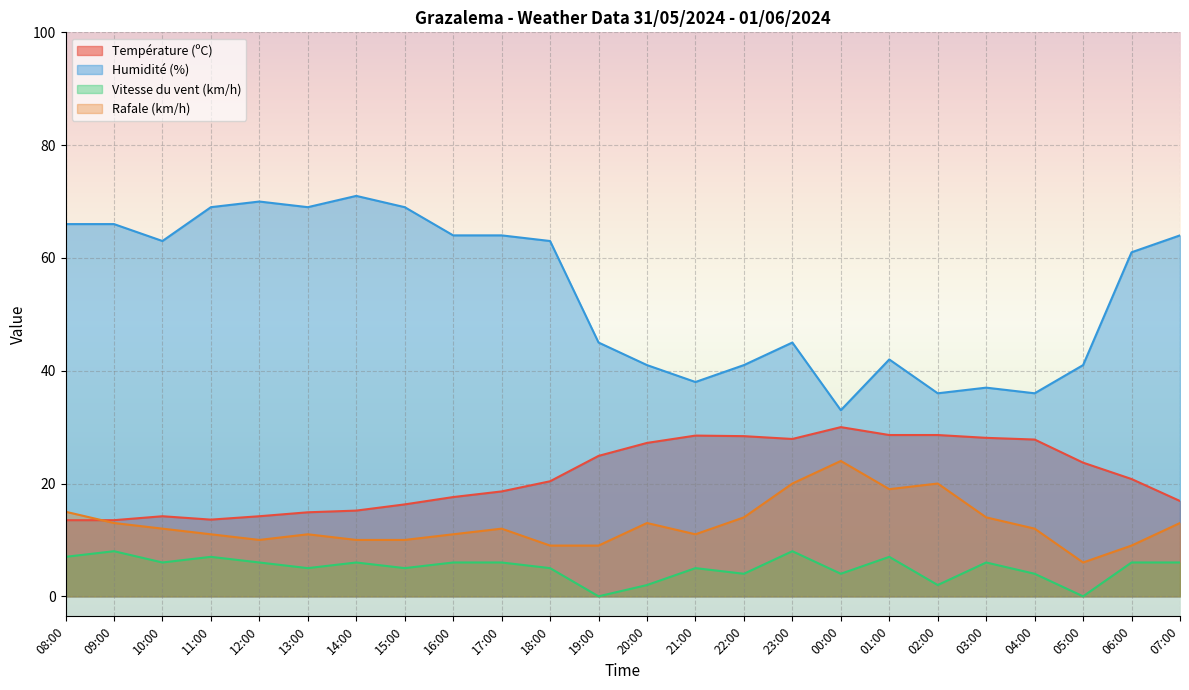

Reading left to right, list all the values displayed in this chart.

Température (ºC): 08:00=13.5	09:00=13.5	10:00=14.2	11:00=13.6	12:00=14.2	13:00=14.9	14:00=15.2	15:00=16.3	16:00=17.6	17:00=18.6	18:00=20.4	19:00=24.9	20:00=27.2	21:00=28.5	22:00=28.4	23:00=27.9	00:00=30.0	01:00=28.6	02:00=28.6	03:00=28.1	04:00=27.8	05:00=23.7	06:00=20.8	07:00=16.9
Humidité (%): 08:00=66.0	09:00=66.0	10:00=63.0	11:00=69.0	12:00=70.0	13:00=69.0	14:00=71.0	15:00=69.0	16:00=64.0	17:00=64.0	18:00=63.0	19:00=45.0	20:00=41.0	21:00=38.0	22:00=41.0	23:00=45.0	00:00=33.0	01:00=42.0	02:00=36.0	03:00=37.0	04:00=36.0	05:00=41.0	06:00=61.0	07:00=64.0
Vitesse du vent (km/h): 08:00=7.0	09:00=8.0	10:00=6.0	11:00=7.0	12:00=6.0	13:00=5.0	14:00=6.0	15:00=5.0	16:00=6.0	17:00=6.0	18:00=5.0	19:00=0.0	20:00=2.0	21:00=5.0	22:00=4.0	23:00=8.0	00:00=4.0	01:00=7.0	02:00=2.0	03:00=6.0	04:00=4.0	05:00=0.0	06:00=6.0	07:00=6.0
Rafale (km/h): 08:00=15.0	09:00=13.0	10:00=12.0	11:00=11.0	12:00=10.0	13:00=11.0	14:00=10.0	15:00=10.0	16:00=11.0	17:00=12.0	18:00=9.0	19:00=9.0	20:00=13.0	21:00=11.0	22:00=14.0	23:00=20.0	00:00=24.0	01:00=19.0	02:00=20.0	03:00=14.0	04:00=12.0	05:00=6.0	06:00=9.0	07:00=13.0